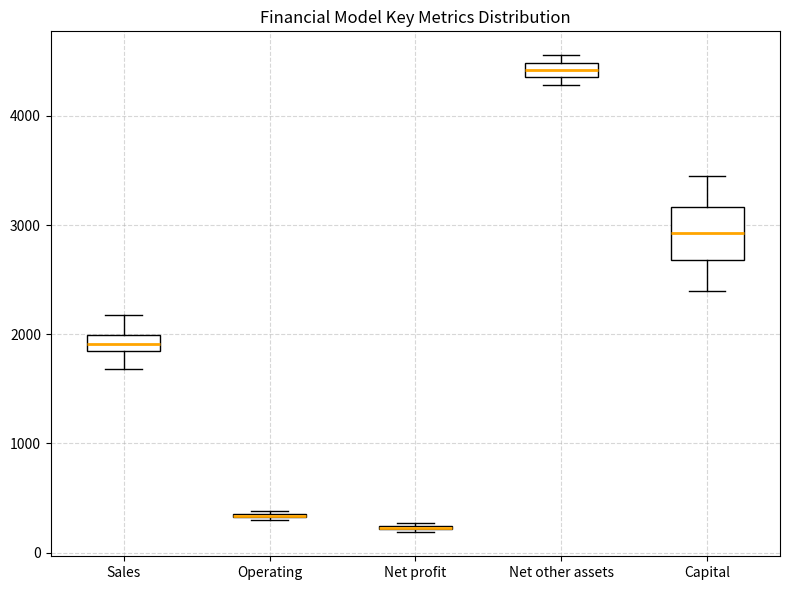

Where does the median line of the box for Sales sit on the y-axis? The values are not printed on the chart, so give them approximately, as read against the axis.

1900